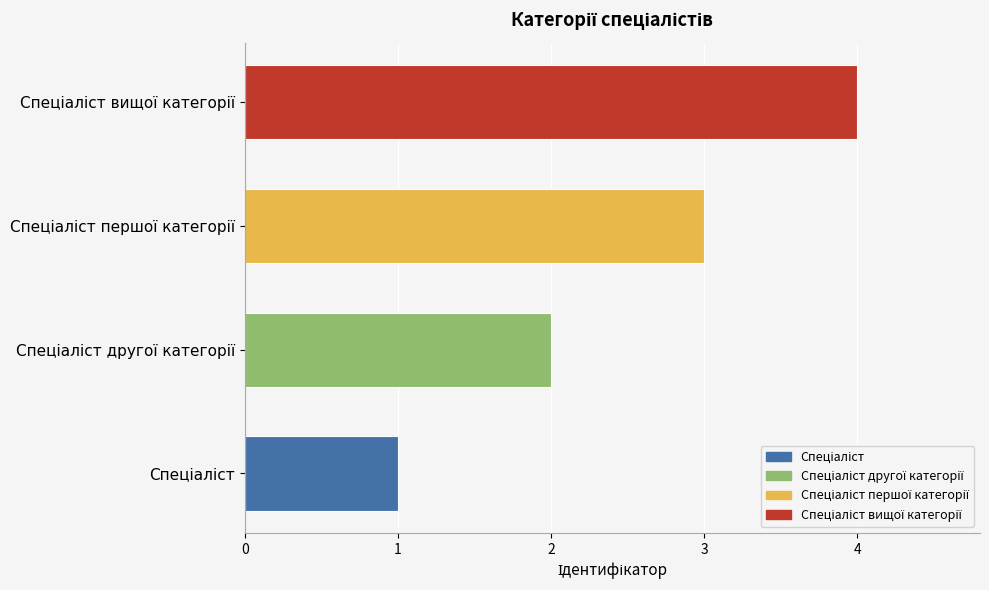

Between Спеціаліст другої категорії and Спеціаліст вищої категорії, which is larger?

Спеціаліст вищої категорії